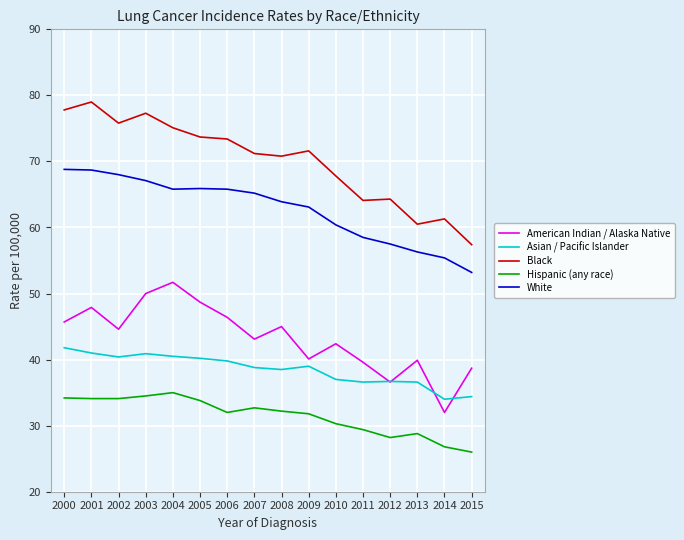

What is the maximum value for American Indian / Alaska Native?

51.7